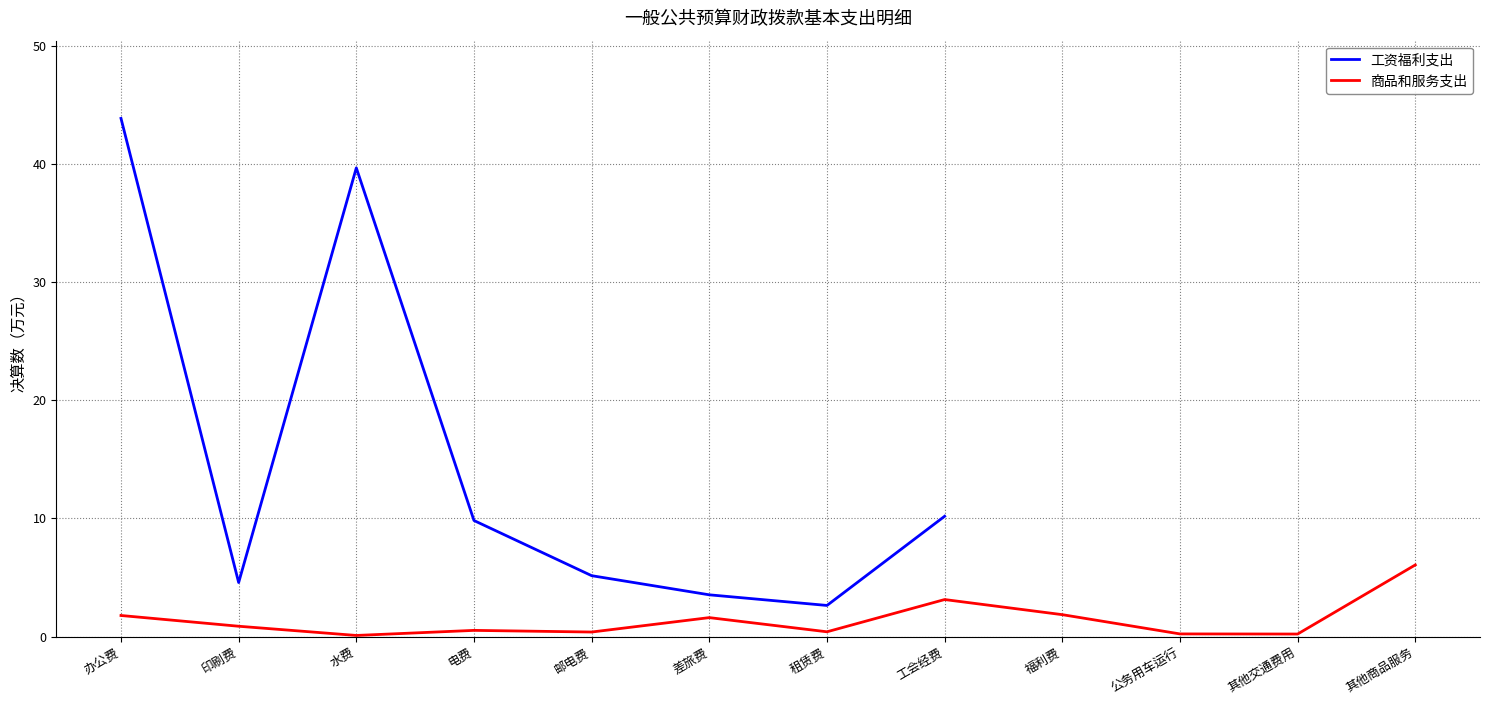

At which category is the sum across all series the highest?

办公费